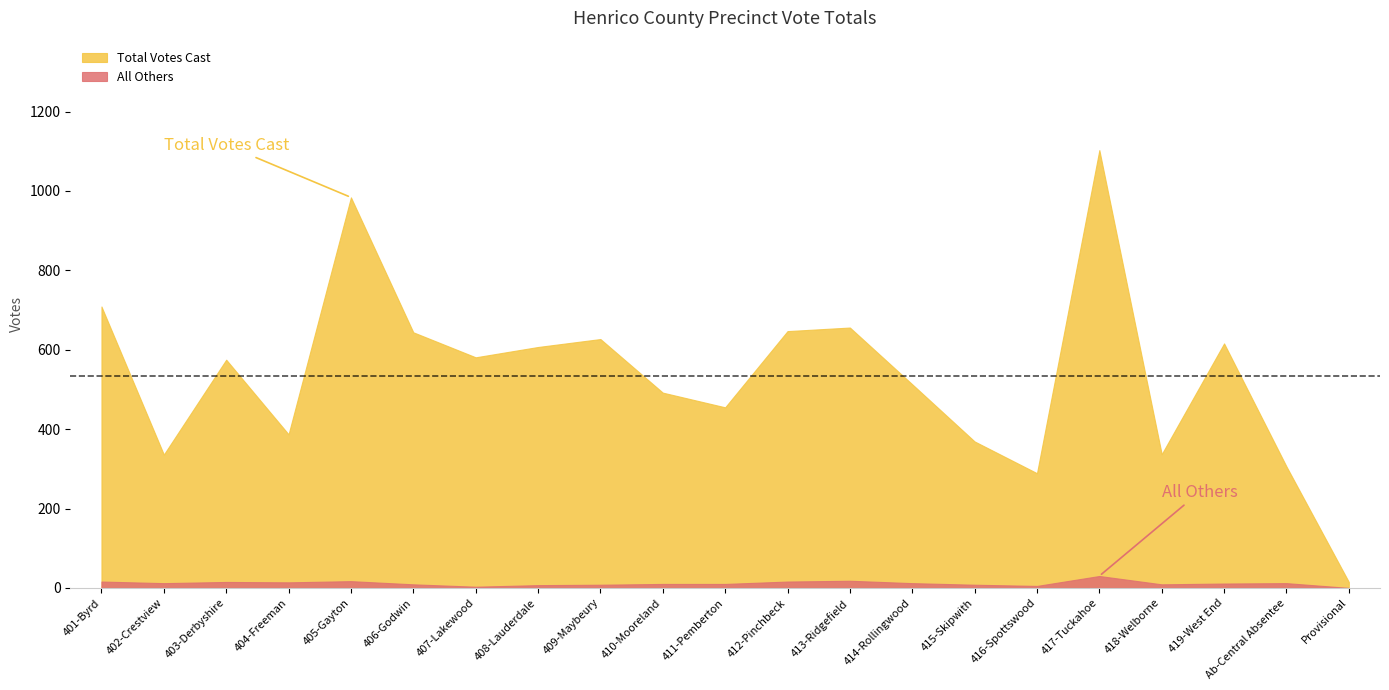

At which category is the sum across all series the highest?

417-Tuckahoe